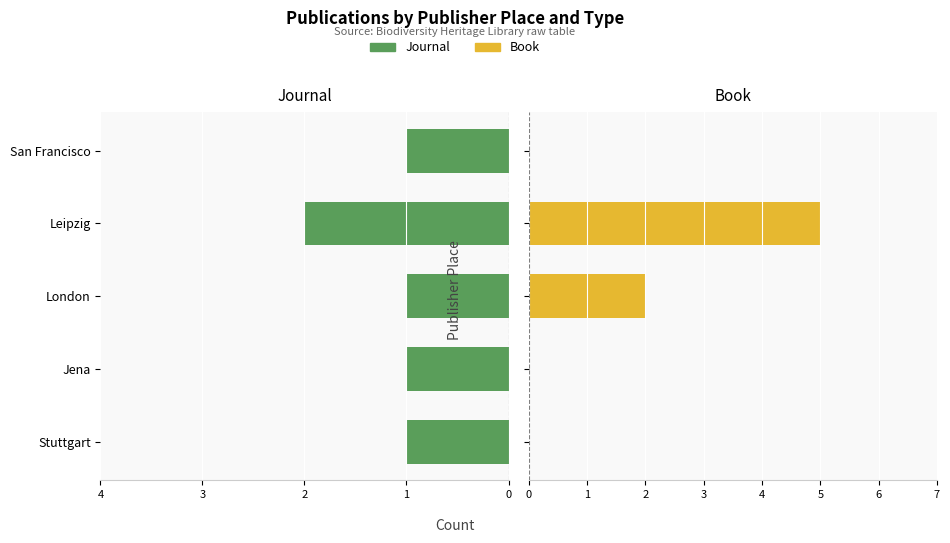

At how many categories does at least one series exceed -1?

5